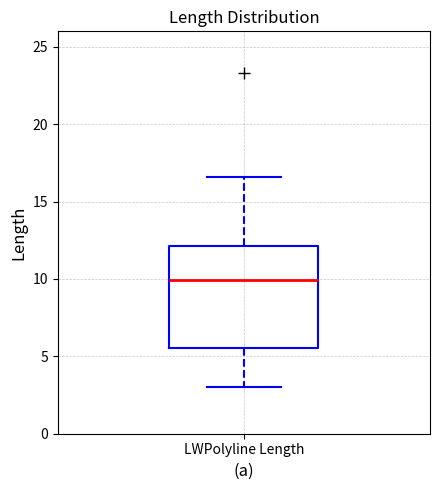

Read this box plot against the y-axis: the position of the median line, the range covered by the box, and the ends of both whiskers. The values are not printed on the chart, so give them approximately, as read against the axis.

median 10.0, box 5.5 to 12.0, whiskers 3.0 to 16.5